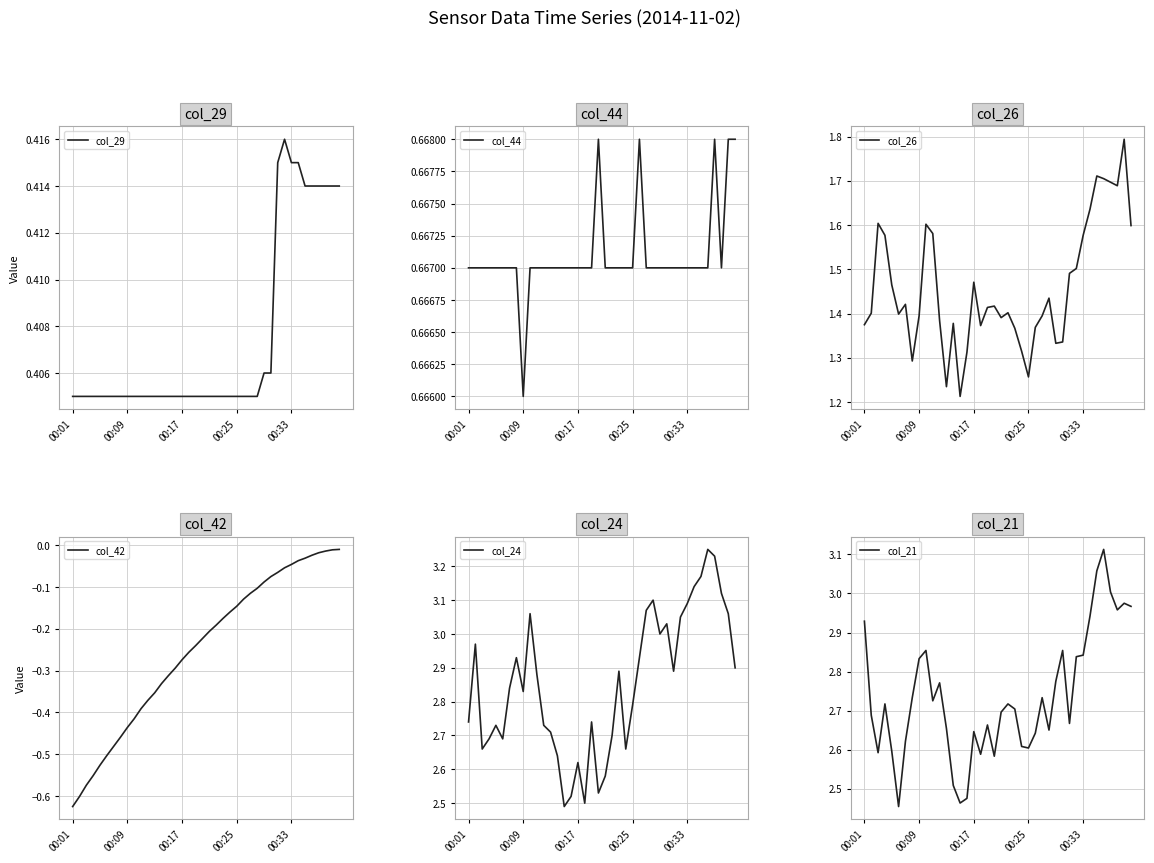

True or false: col_44 and col_26 intersect in this chart.

False